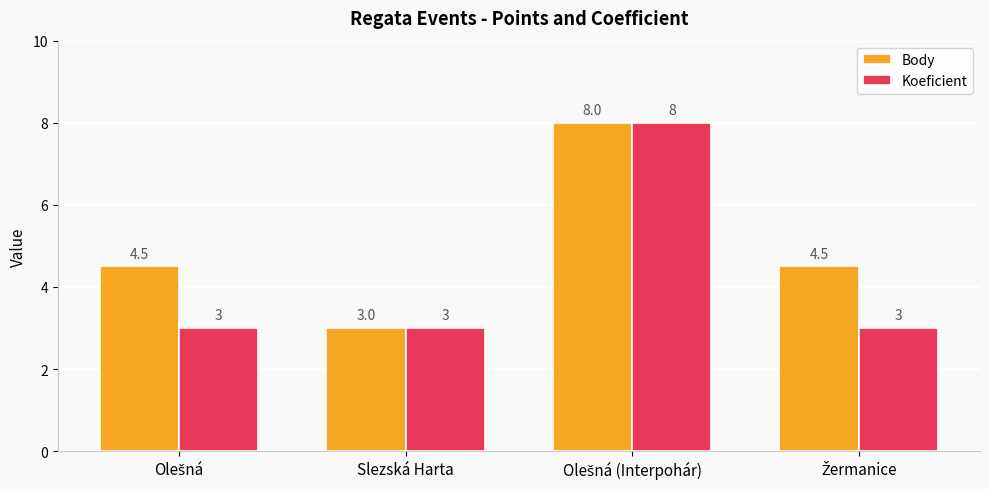

List the series in order of their overall mean, highest first.

Body, Koeficient